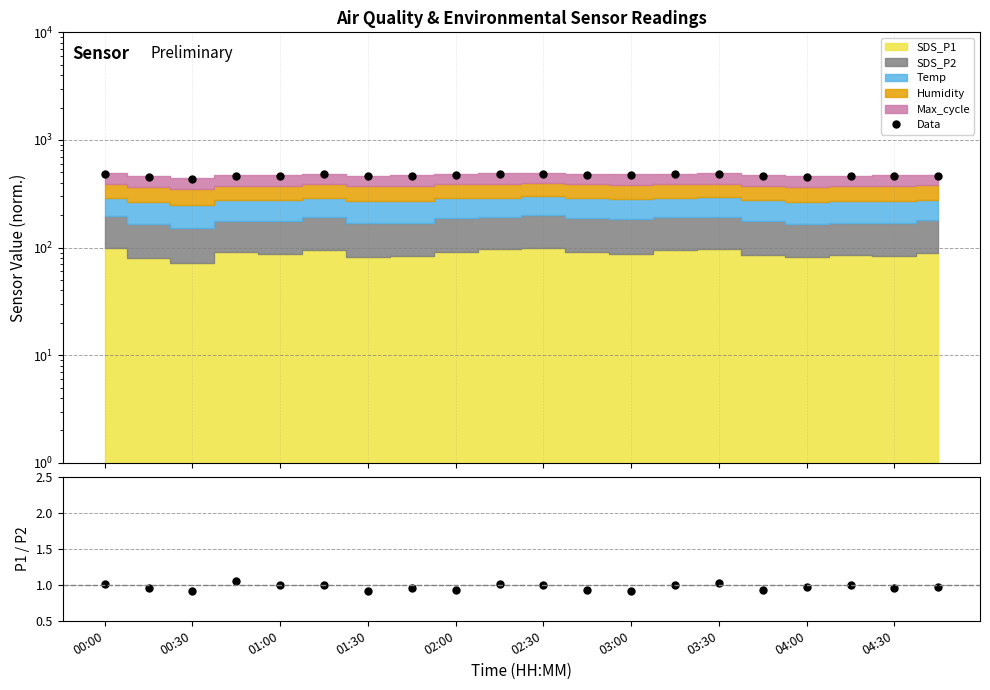

How many values in the Data series exceed 466?

10